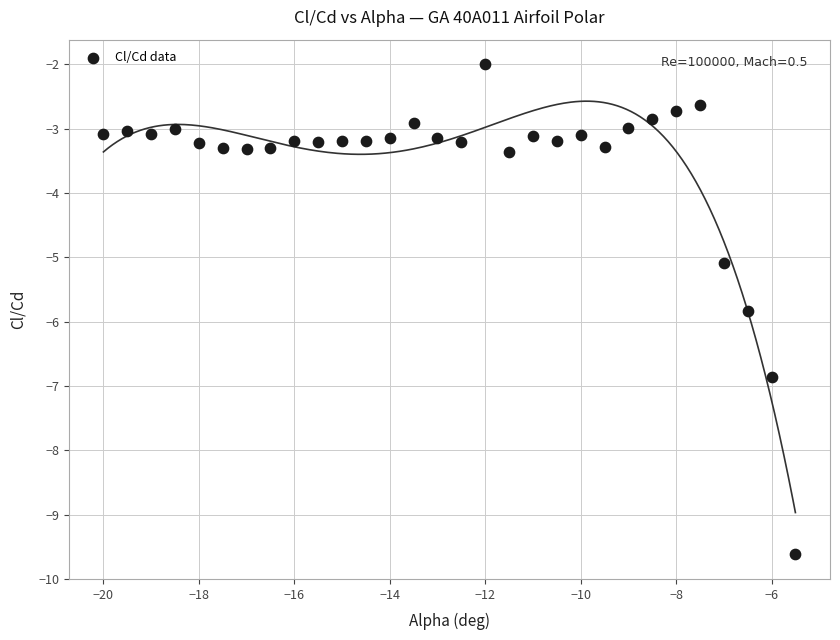

What is the range of Y values (max minus min)?

7.6